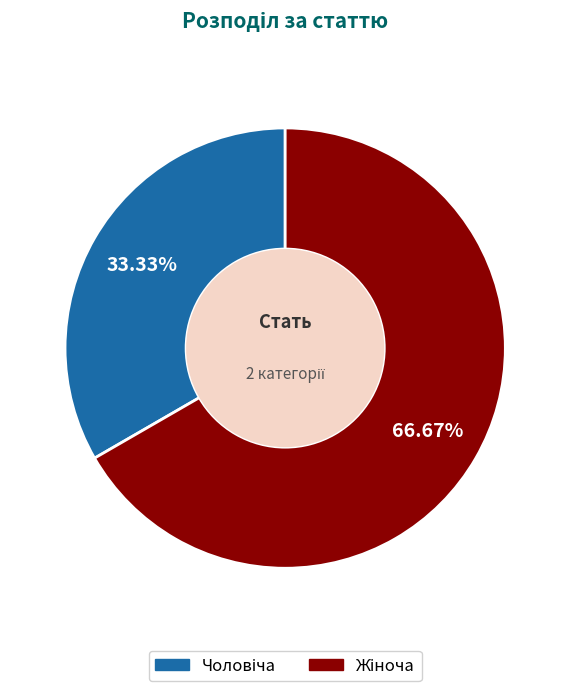

Is there any slice that represents more than half of the pie?

Yes